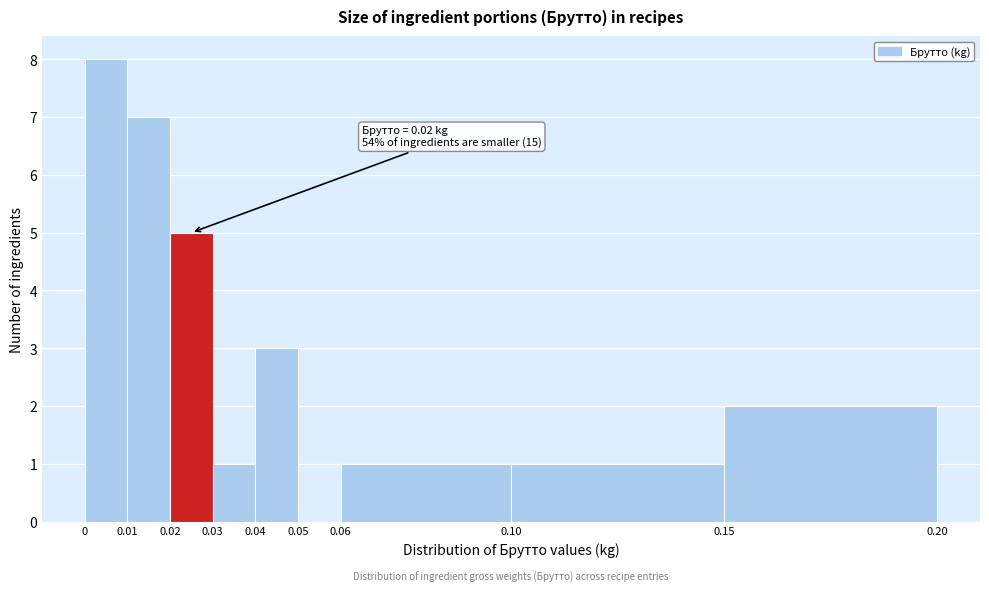

Which range on the x-axis has the tallest bar?

0 to 0.01